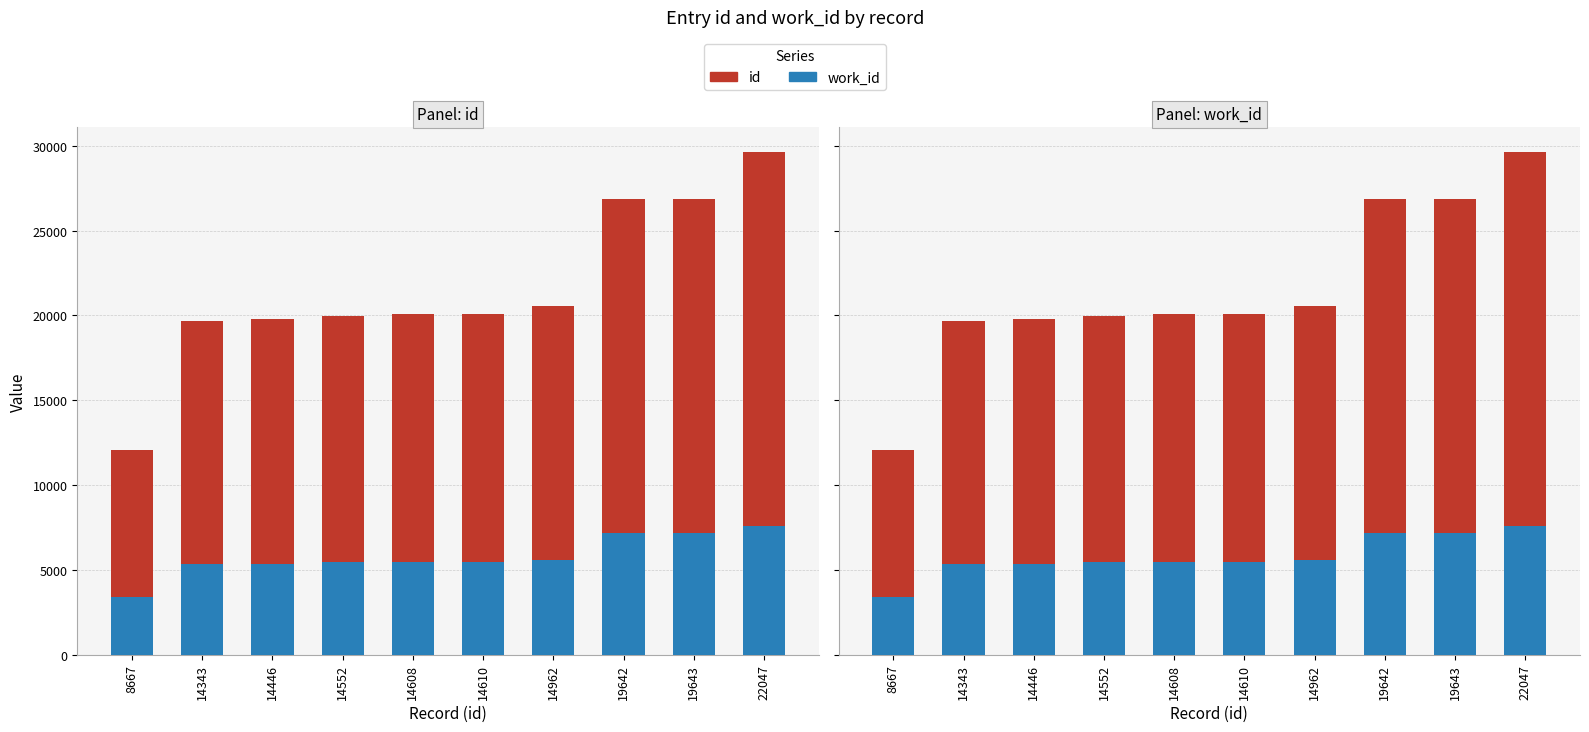

Which label corresponds to the largest value in the chart?

22047